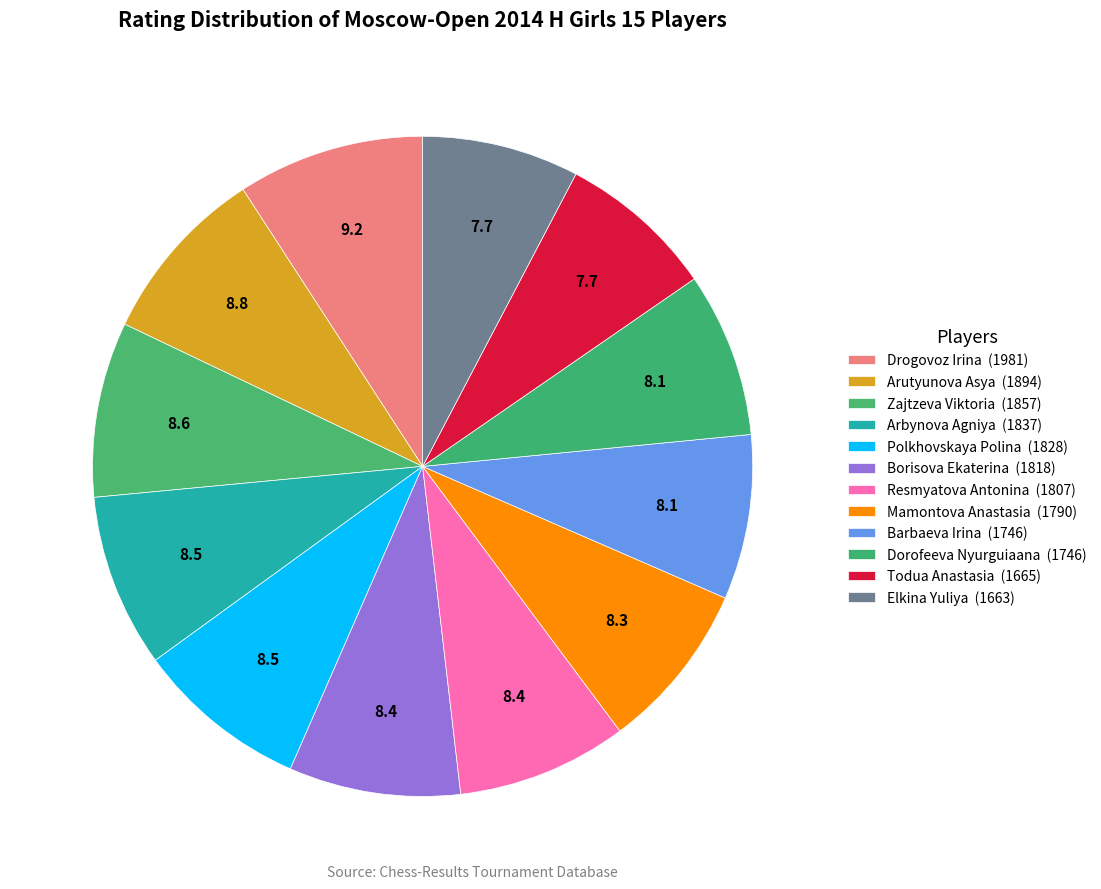

Does Zajtzeva Viktoria account for over 50% of the chart?

No